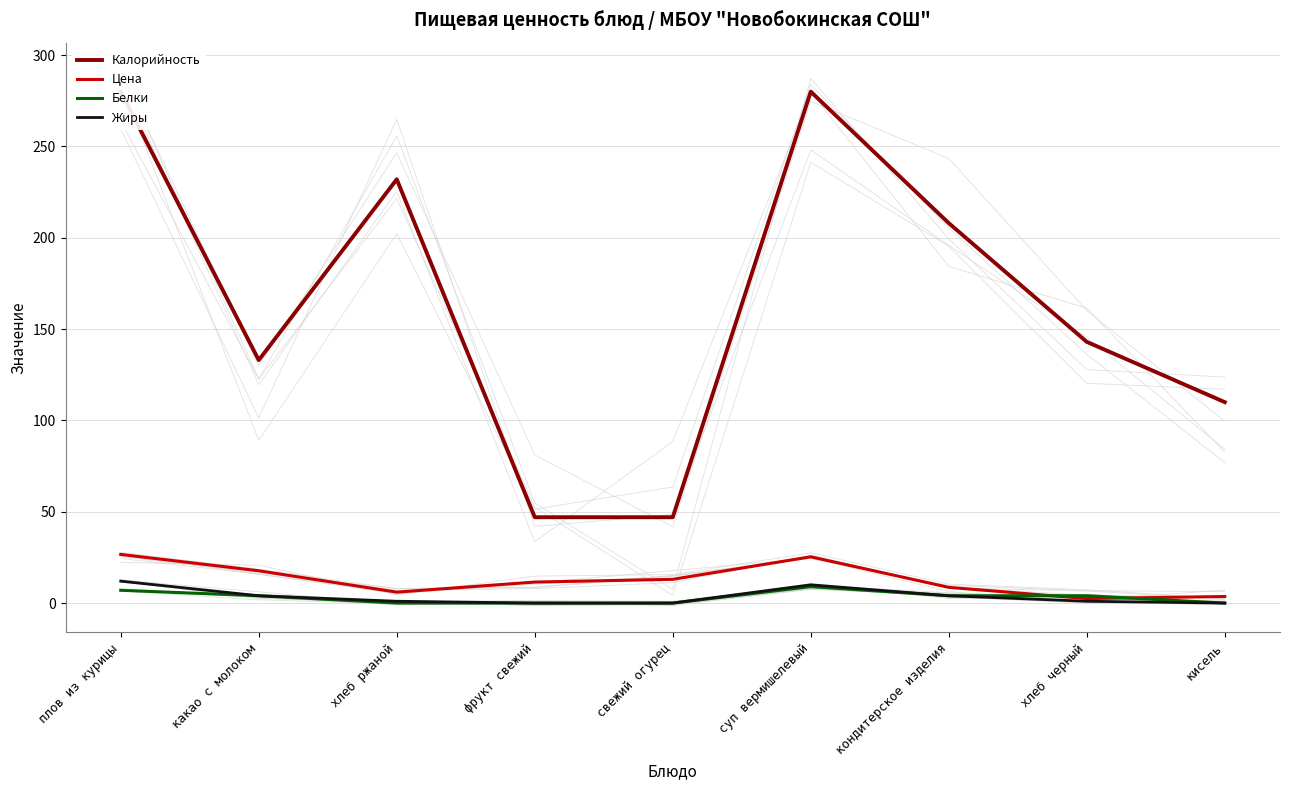

Reading left to right, list all the values displayed in this chart.

Калорийность: 280.0	133.0	232.0	47.0	47.0	280.0	208.0	143.0	110.0
Цена: 26.6	17.7	6.0	11.5	13.0	25.3	8.6	2.5	3.6
Белки: 7.0	4.0	0.0	0.0	0.0	9.0	4.0	4.0	0.0
Жиры: 12.0	4.0	1.0	0.0	0.0	10.0	4.0	1.0	0.0